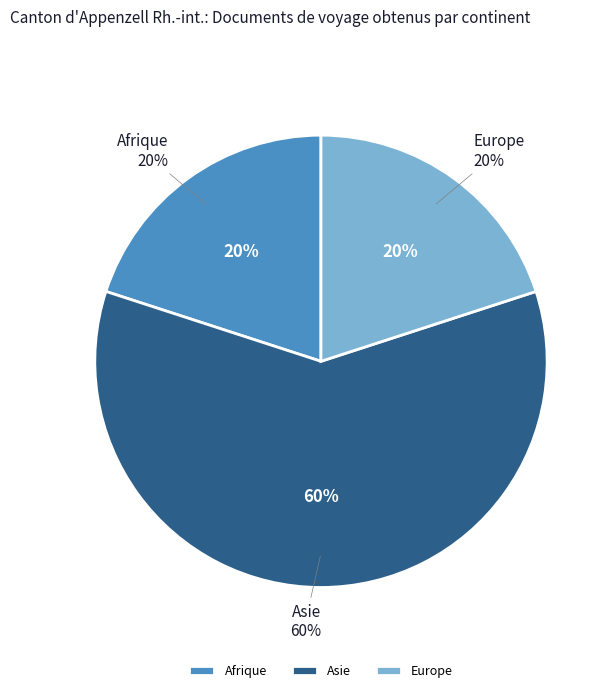

What percentage is NOT represented by Asie?

40.0%